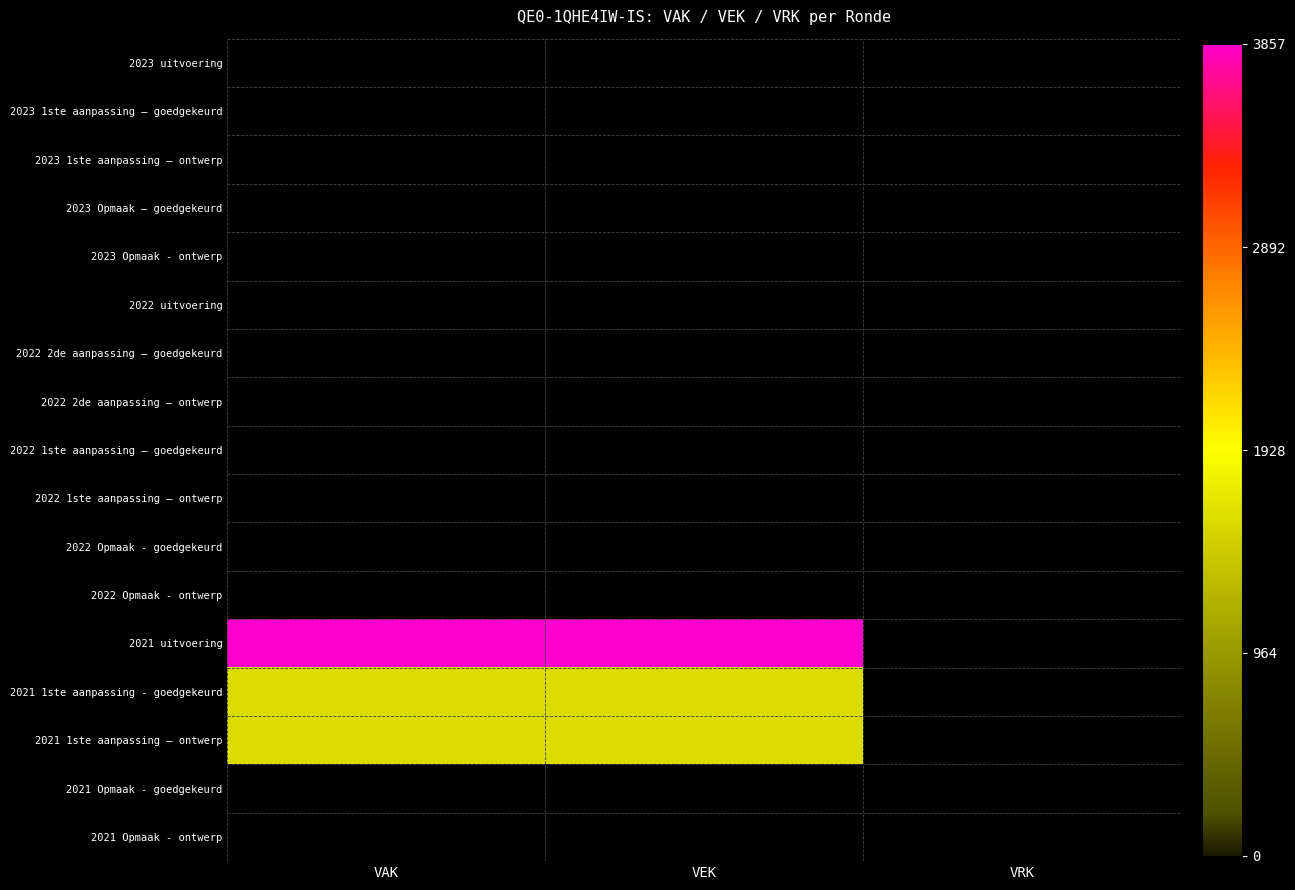

Where is 2021 uitvoering nearest to the value 3857?

VAK